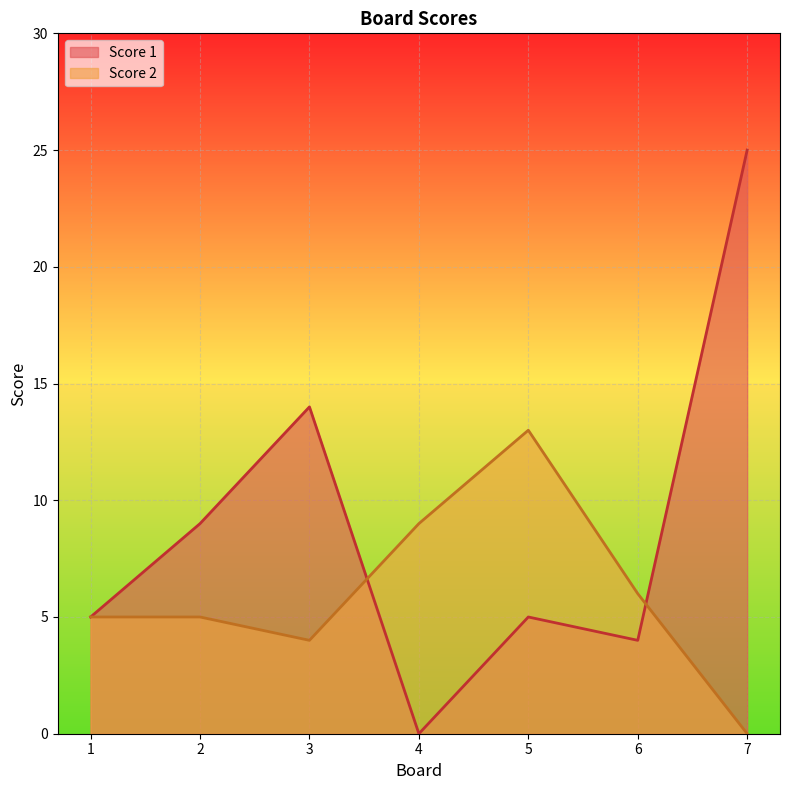

True or false: Score 1 has a value of 0 at 4.

True